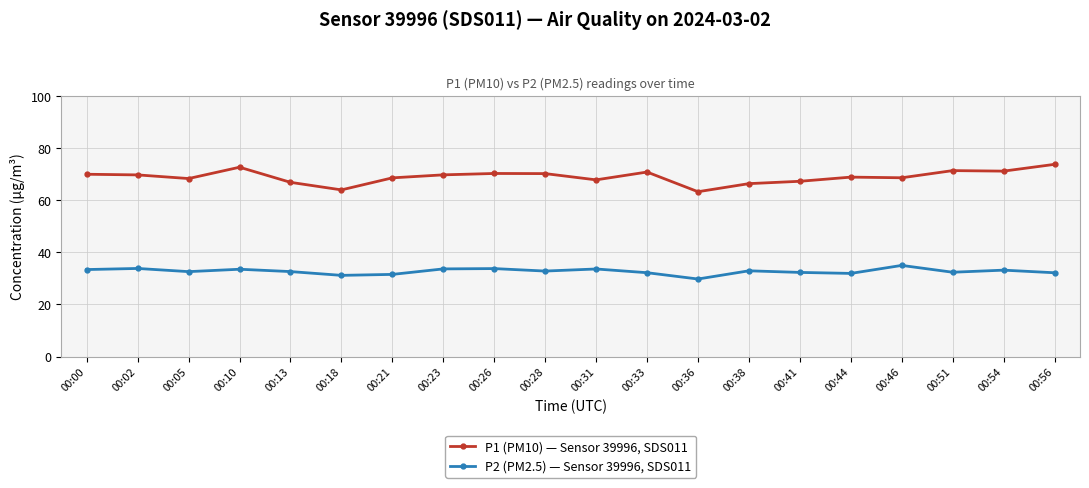

Count the number of data series in this chart.

2